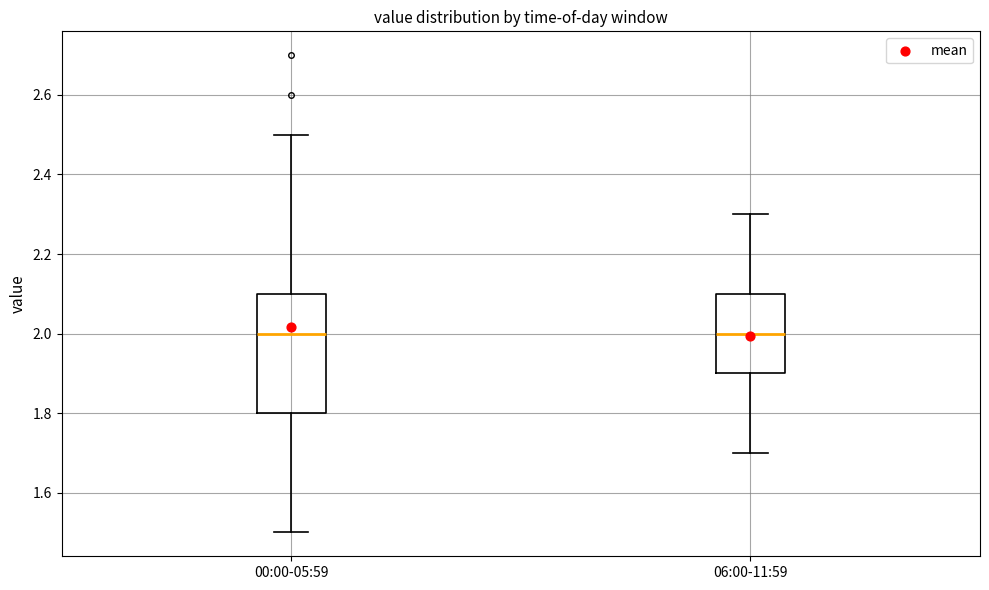

Where does the median line of the box for 00:00-05:59 sit on the y-axis? The values are not printed on the chart, so give them approximately, as read against the axis.

2.0